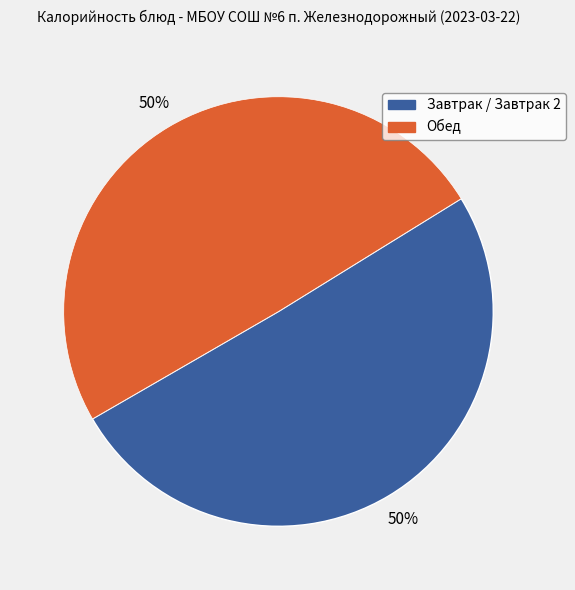

To the nearest percent, what is the average slice percentage?

50%